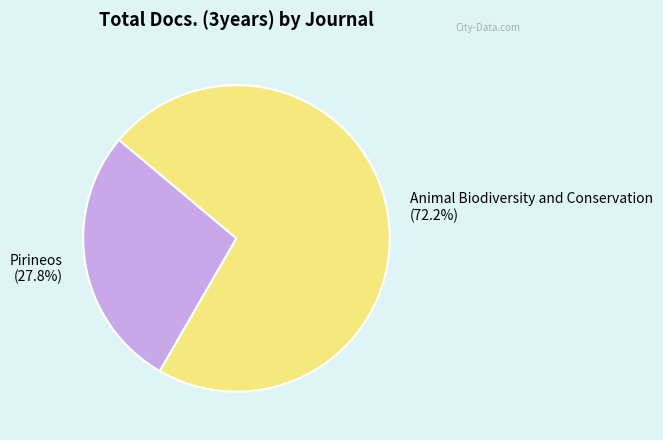

Which slice is the largest?

Animal Biodiversity and Conservation